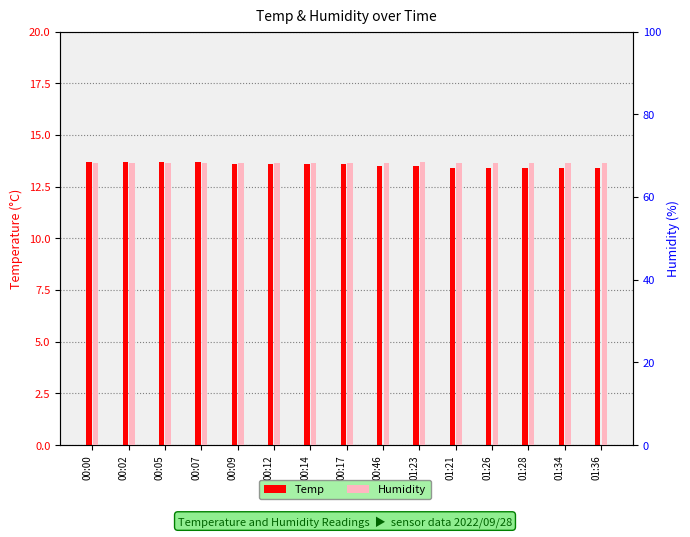

At which label does Temp reach its peak?

00:00